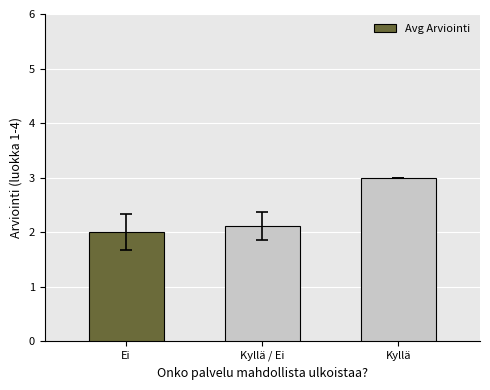

Approximately how many times larger is the value at Kyllä compared to Kyllä / Ei?

1.4